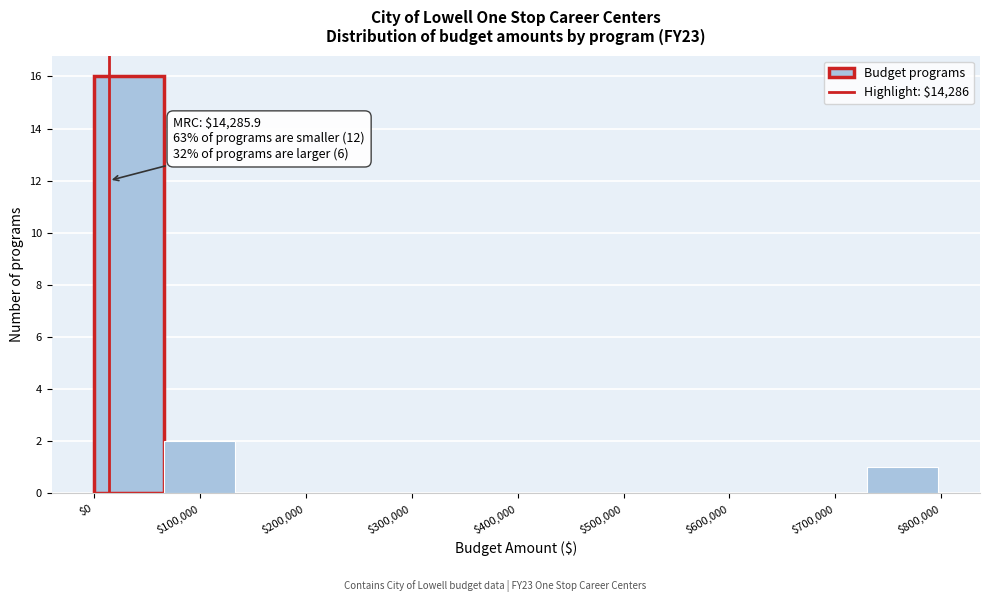

Over which range of the x-axis is the bar tallest?

0 to 70000